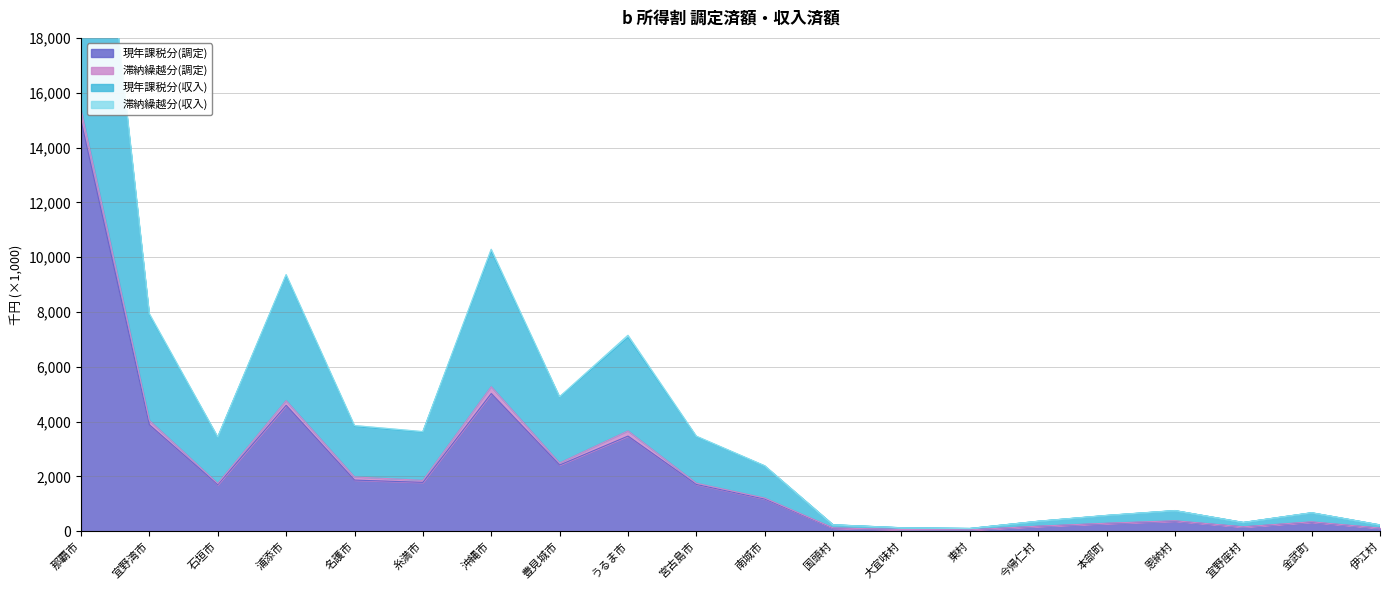

True or false: 現年課税分(調定) and 現年課税分(収入) intersect in this chart.

False